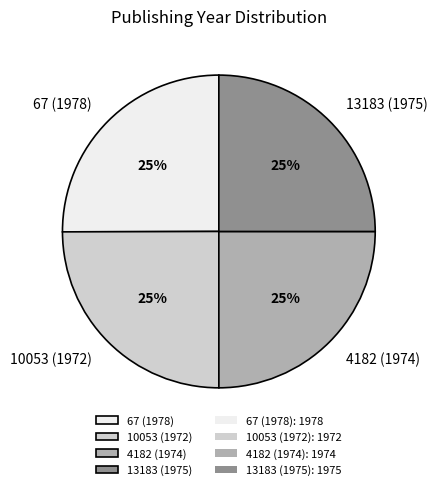

To the nearest percent, what is the combined percentage of 67 (1978) and 13183 (1975)?

50%